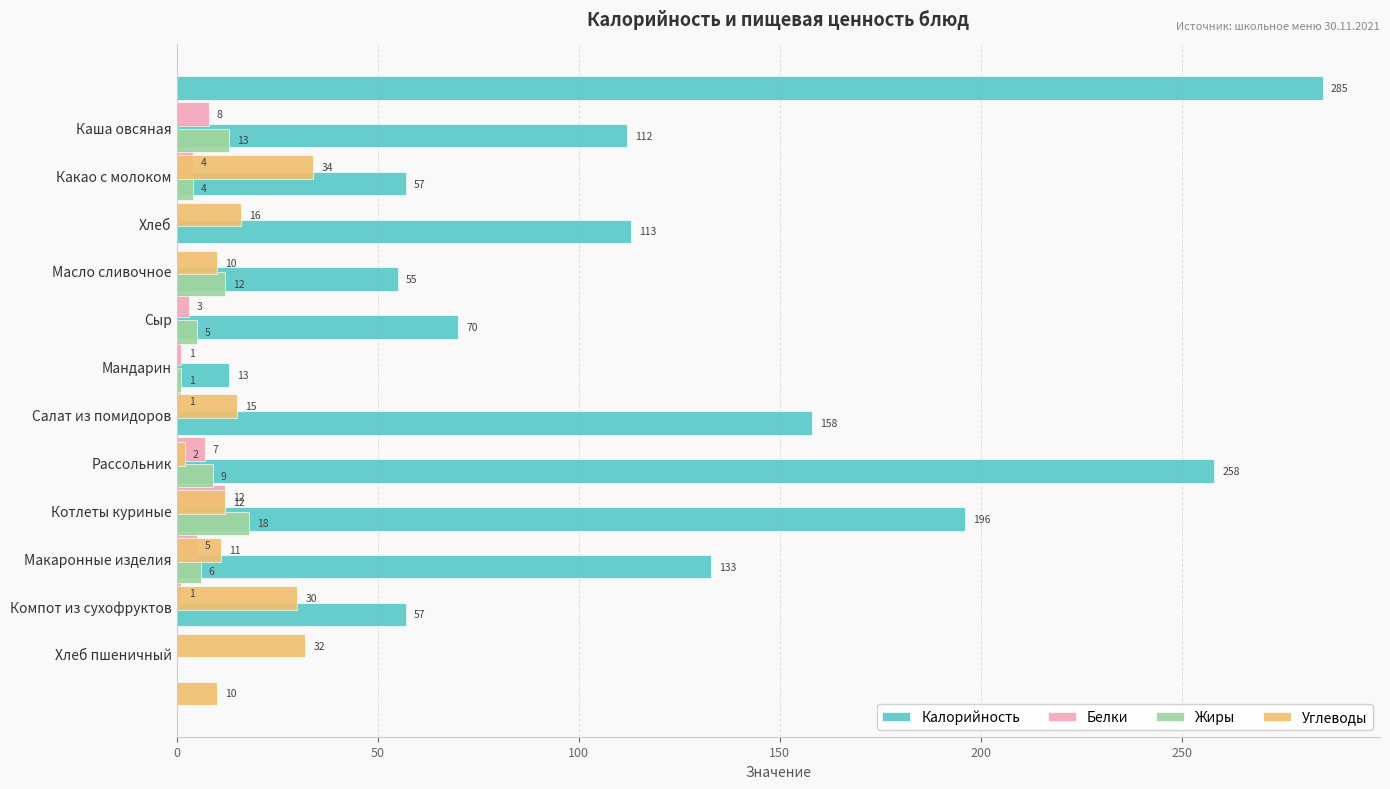

Are the bars horizontal?

Yes